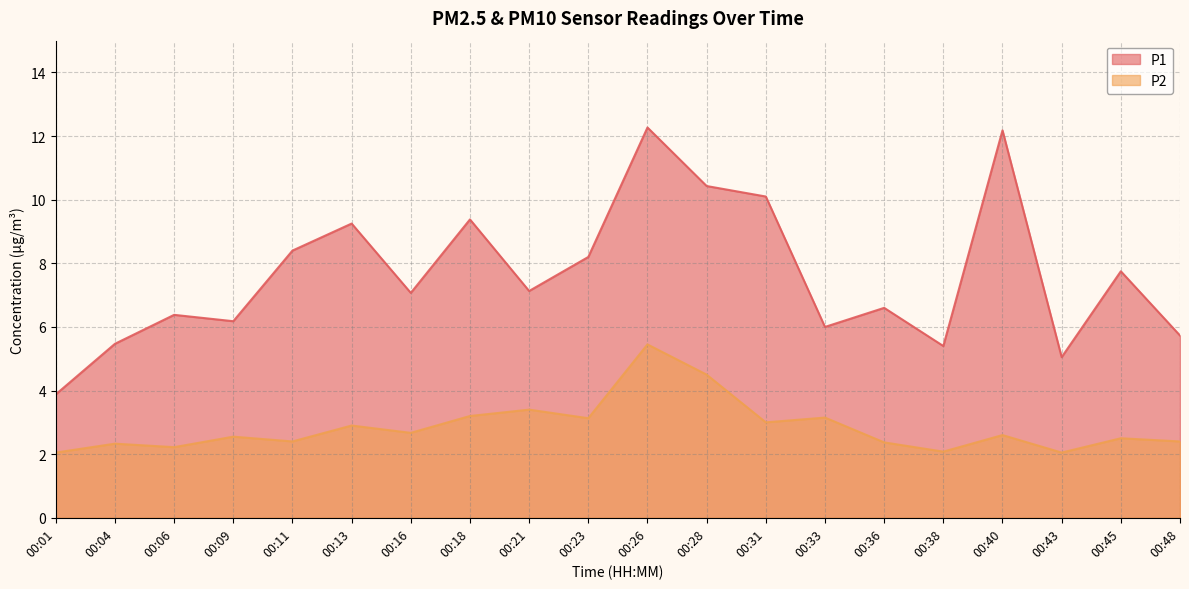

What is the value of the P2 point at the 9th from the left?

3.4